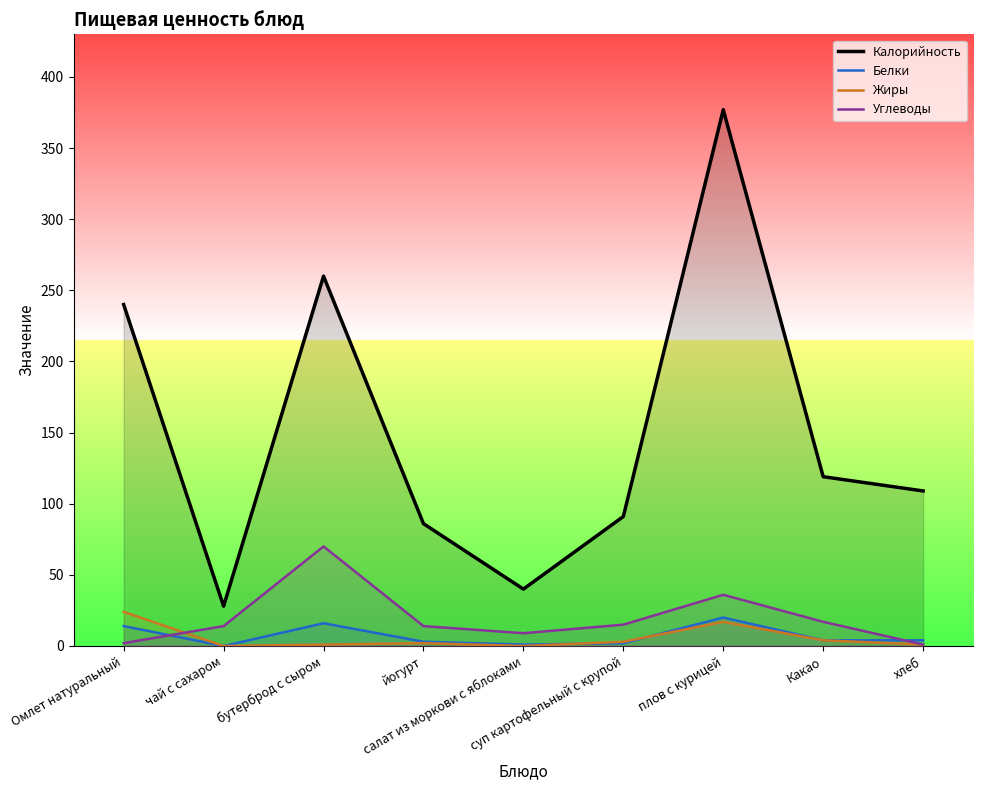

Reading left to right, what are all the values shown in this chart?

Калорийность: 240	28	260	86	40	91	377	119	109
Белки: 14	0	16	3	1	2	20	4	4
Жиры: 24	0	1	2	0	3	17	4	1
Углеводы: 2	14	70	14	9	15	36	17	1